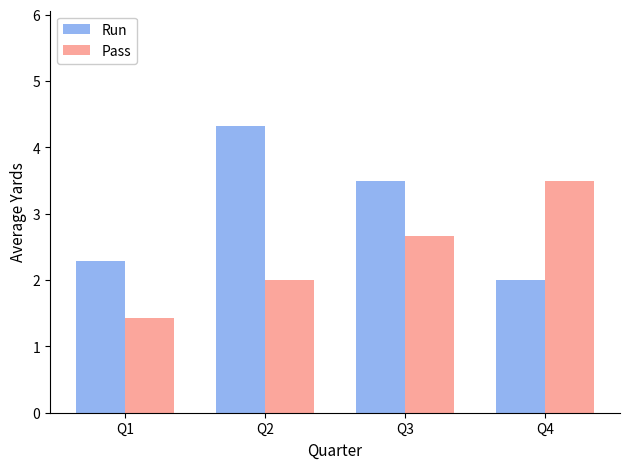

At which label does Run reach its peak?

Q2